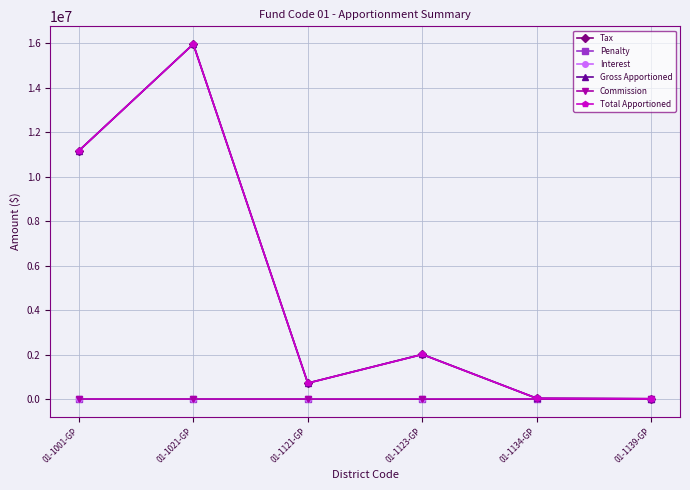

Where is Total Apportioned nearest to the value 7982066?

01-1001-GP